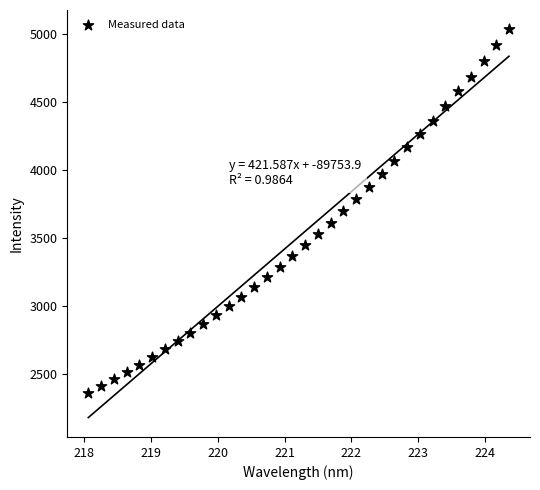

What is the range of X values (max minus min)?

6.3